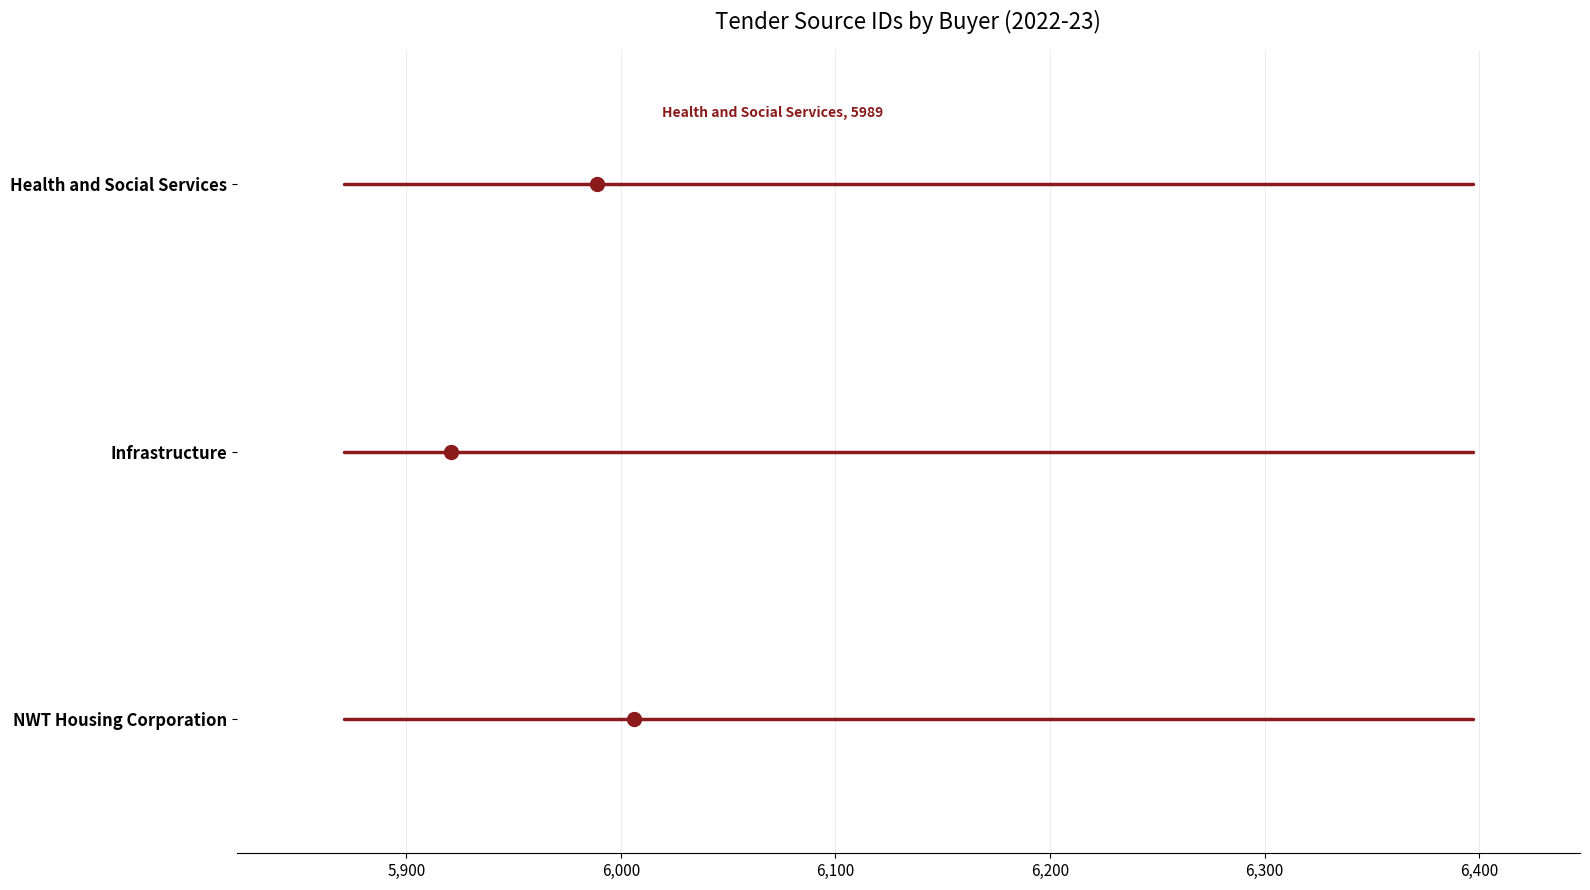

What are all the series names shown in the legend?

Health and Social Services, Infrastructure, NWT Housing Corporation